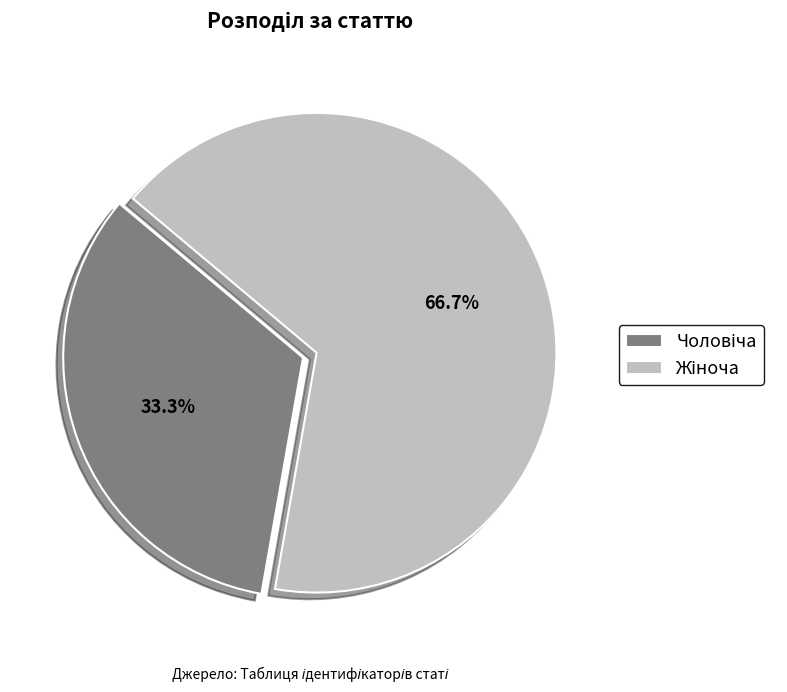

Does any single category account for the majority?

Yes